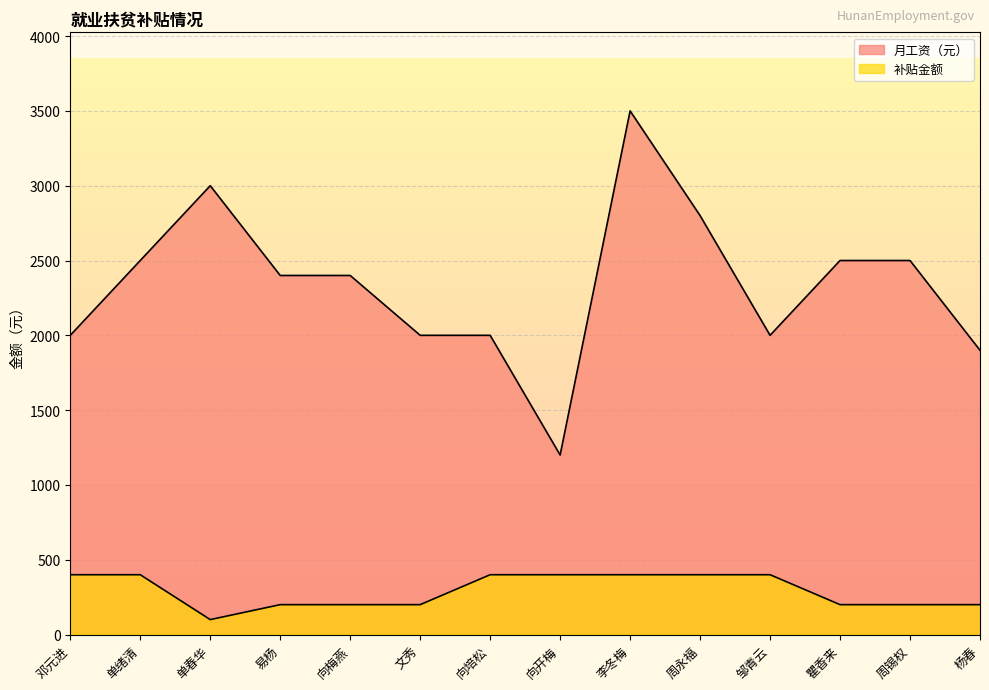

Reading right to left, extract all data points from this chart.

月工资（元）: 1900	2500	2500	2000	2800	3500	1200	2000	2000	2400	2400	3000	2500	2000
补贴金额: 200	200	200	400	400	400	400	400	200	200	200	100	400	400